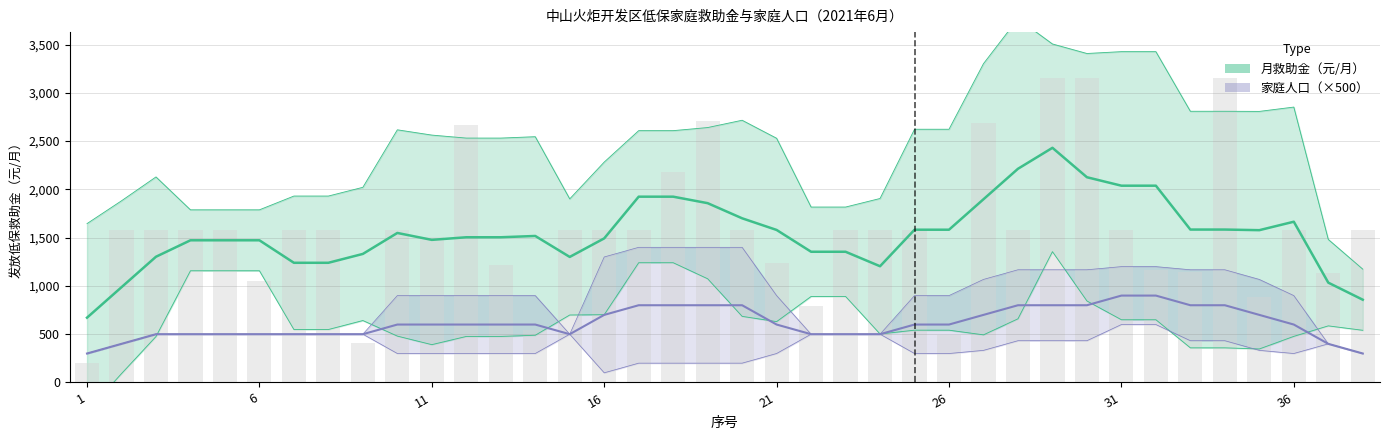

Rank the categories by value from highest to lowest.

29, 30, 34, 19, 27, 12, 18, 2, 3, 4, 5, 7, 8, 10, 15, 16, 17, 20, 23, 24, 25, 28, 31, 36, 38, 11, 21, 13, 32, 33, 37, 6, 35, 22, 14, 26, 9, 1